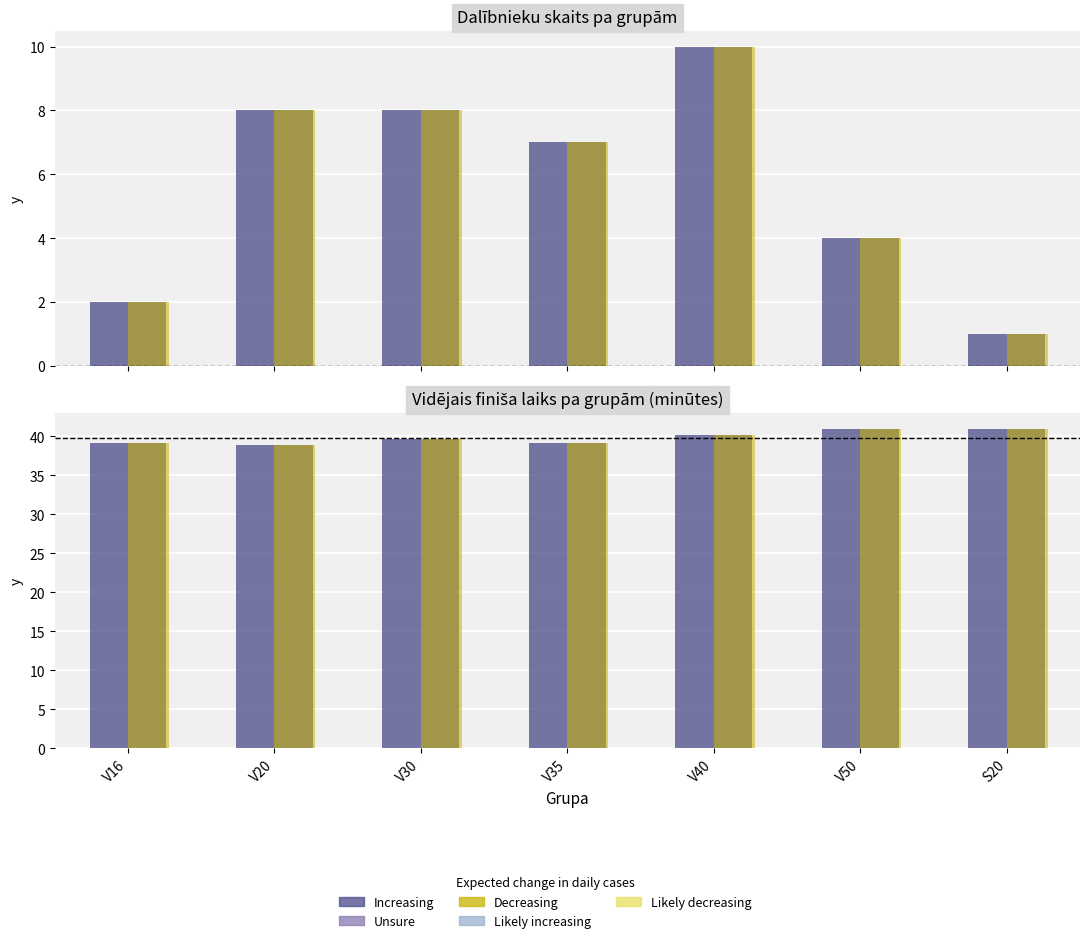

Count the number of categories in the chart.

7